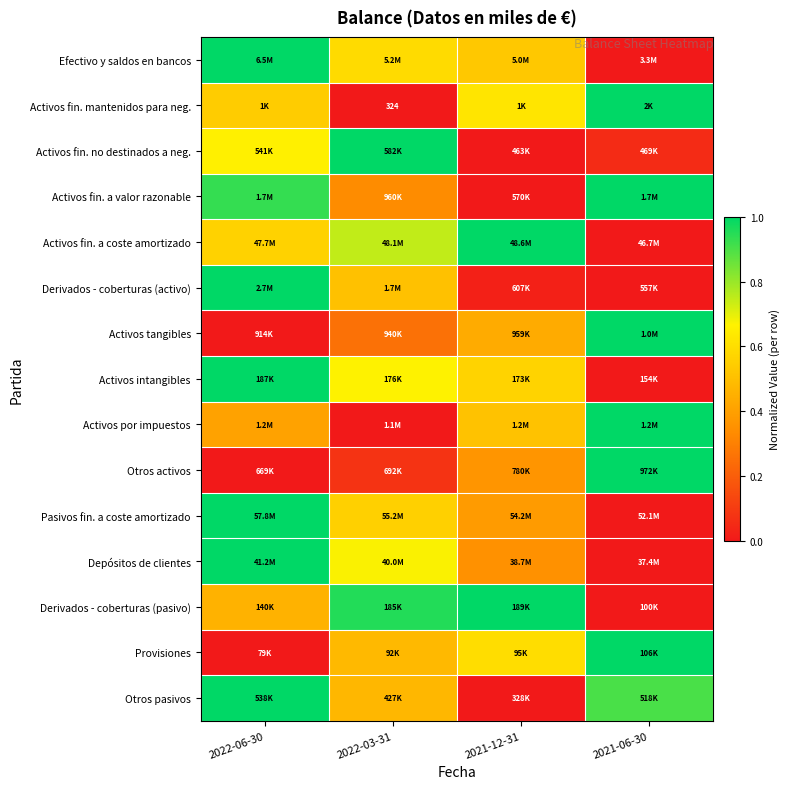

At how many categories does at least one series exceed 0?

4